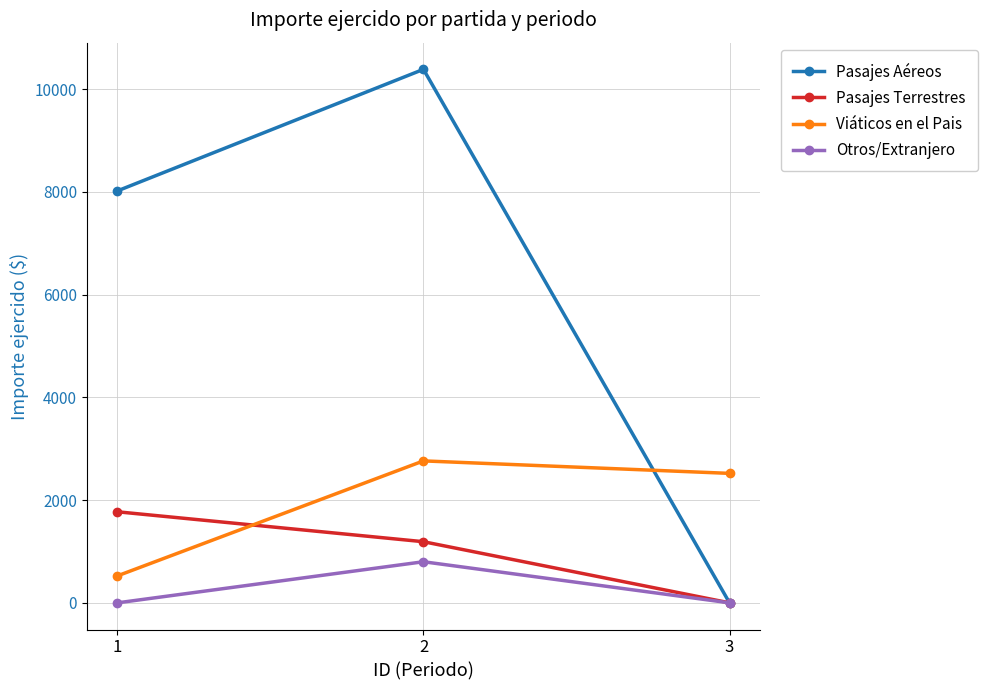

Reading left to right, what are all the values shown in this chart?

Pasajes Aéreos: 8017.9	10384.0	0.0
Pasajes Terrestres: 1772.4	1189.9	0.0
Viáticos en el Pais: 525.0	2763.0	2520.0
Otros/Extranjero: 0.0	800.0	0.0